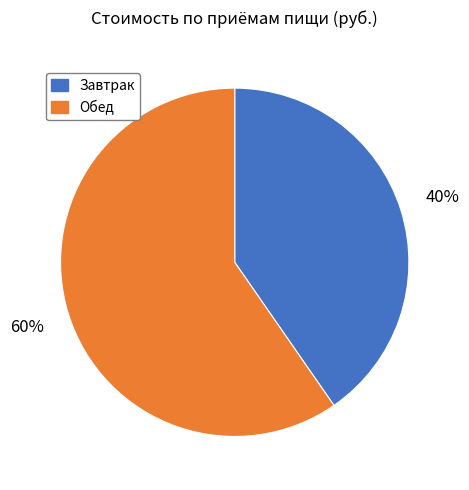

Is there any slice that represents more than half of the pie?

Yes